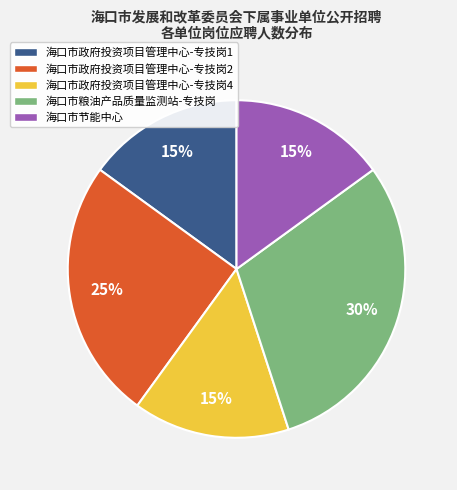

Is there a majority slice in this chart?

No